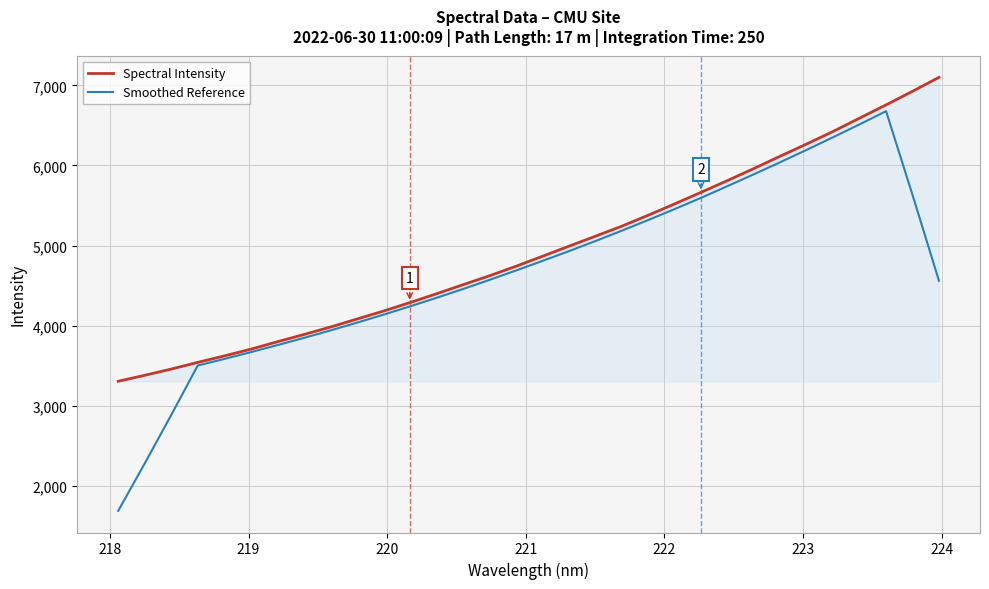

What is the average value of the Spectral Intensity series?

4945.4